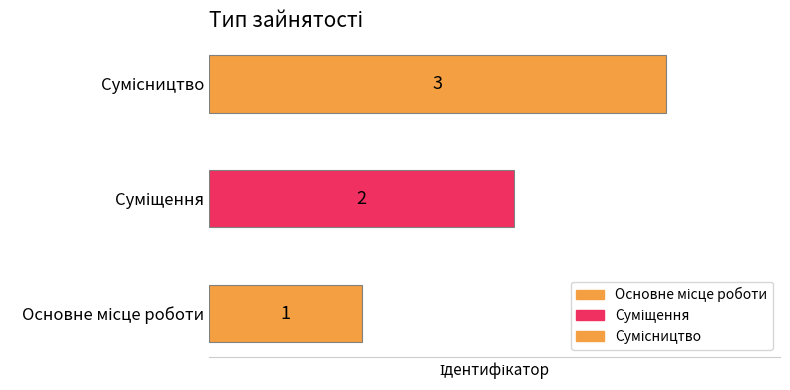

What is the ratio of the value at Суміщення to the value at Основне місце роботи?

2.0